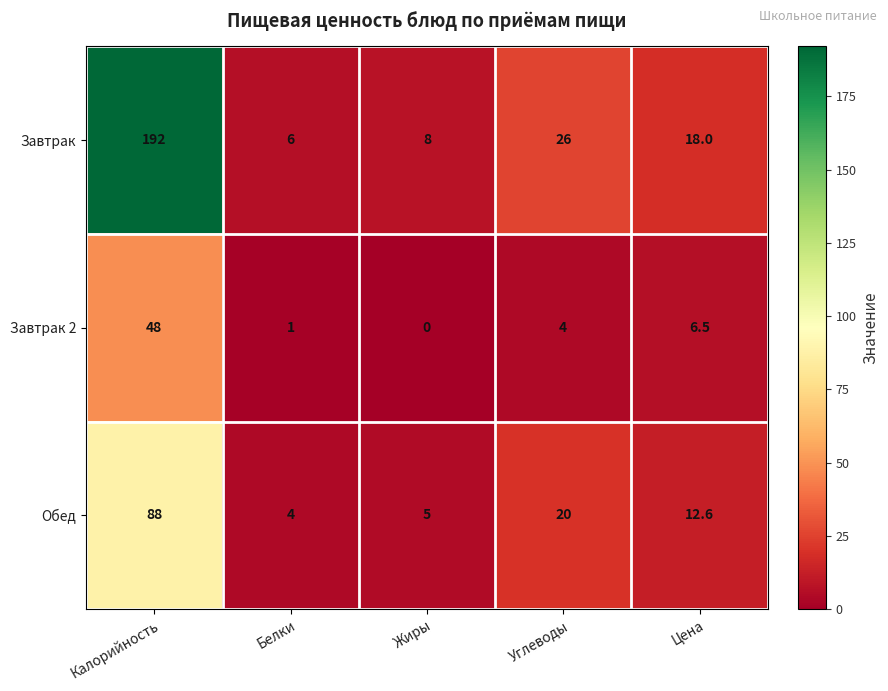

Rank the series at Углеводы from lowest to highest value.

Завтрак 2, Обед, Завтрак